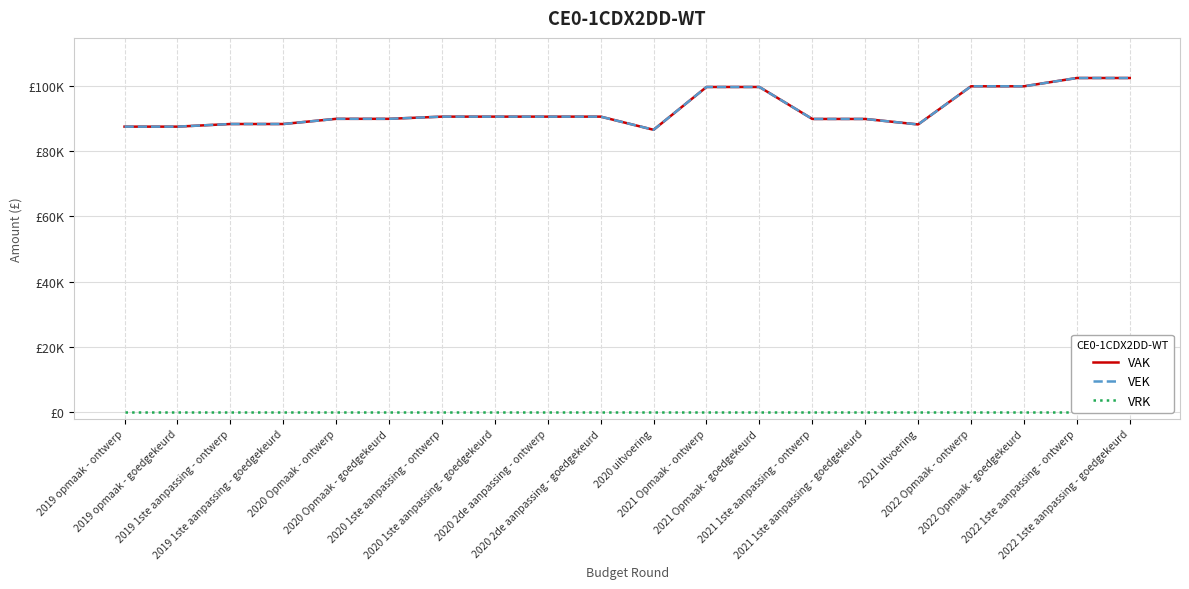

Is this an area chart (filled region under the line)?

No